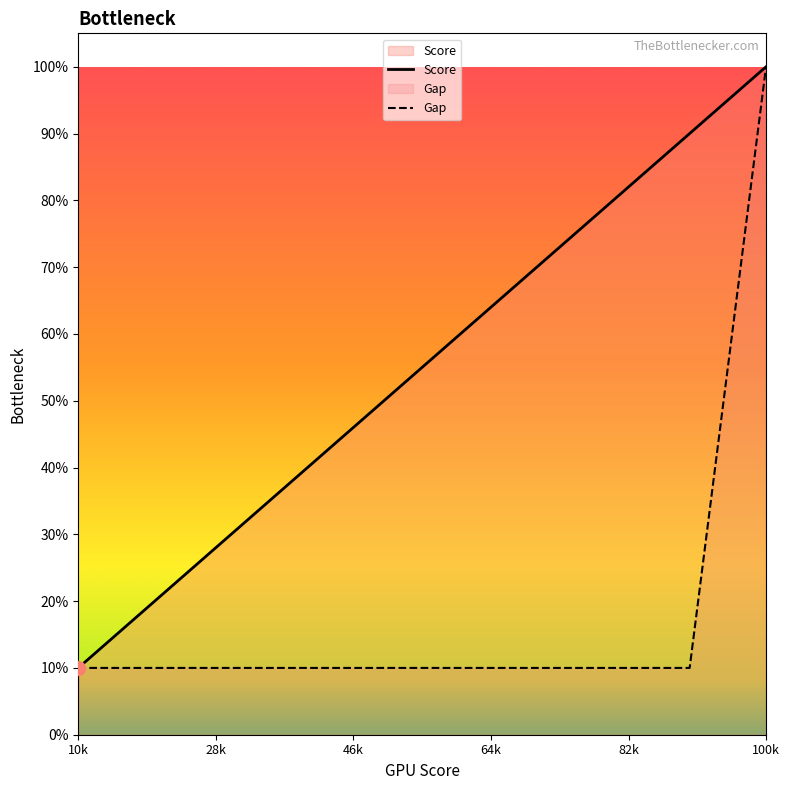

List the series in order of their overall mean, highest first.

Score, Gap